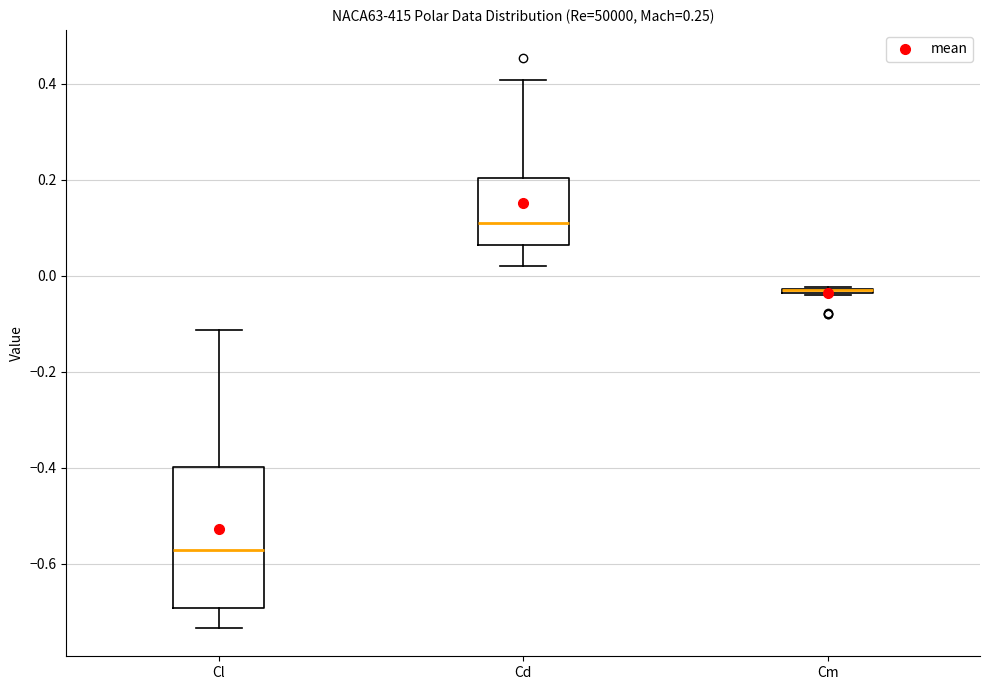

Where is the lower edge of the box for Cd on the y-axis? The values are not printed on the chart, so give them approximately, as read against the axis.

0.06